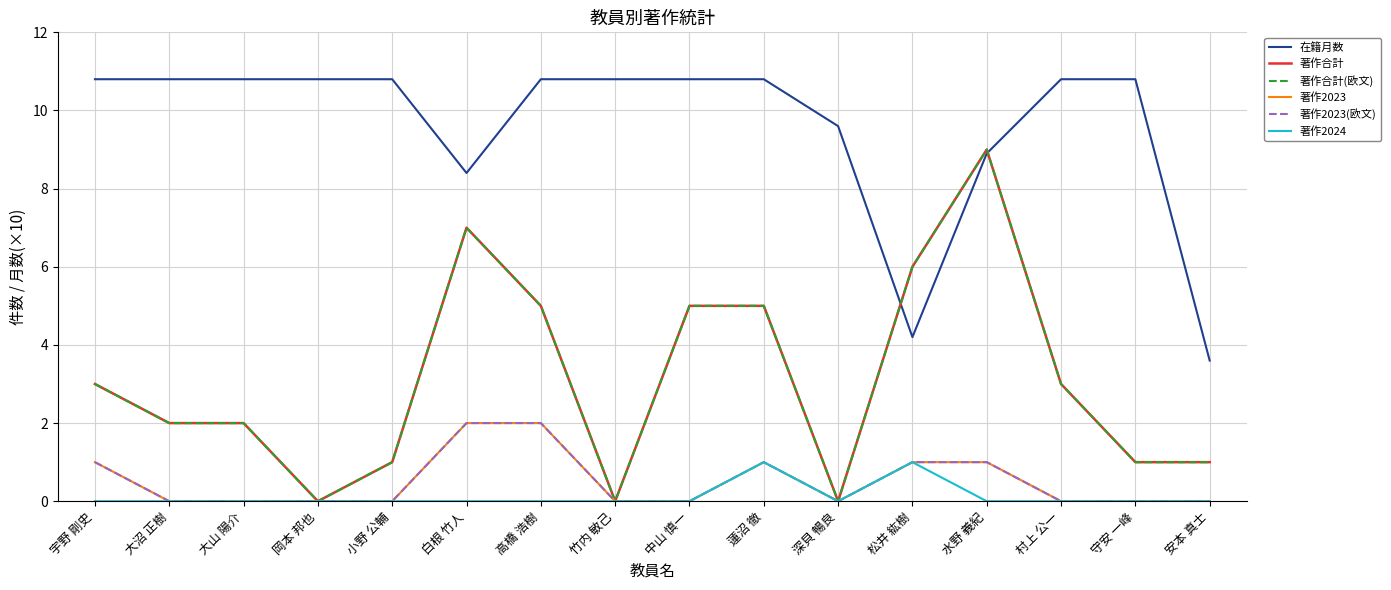

Rank the series at 蓮沼 徹 from highest to lowest value.

在籍月数, 著作合計, 著作合計(欧文), 著作2023, 著作2023(欧文), 著作2024